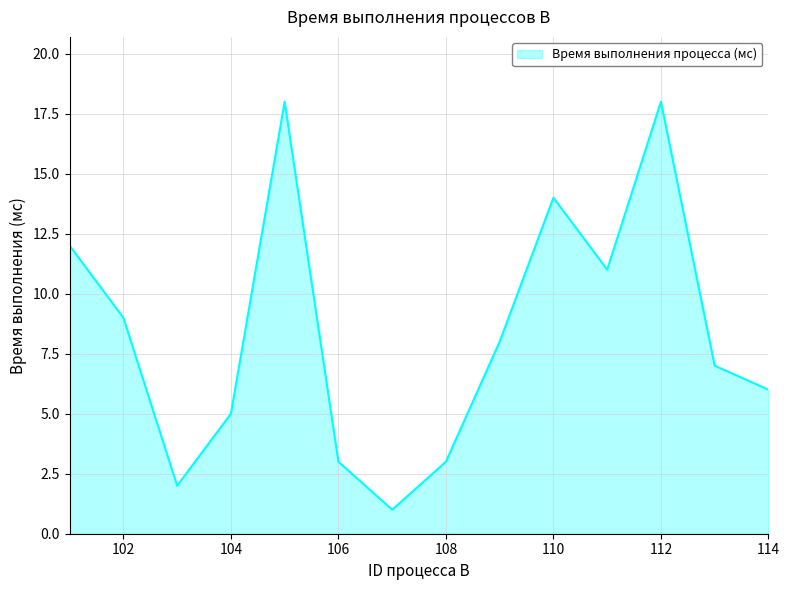

What is the smallest value displayed?

1